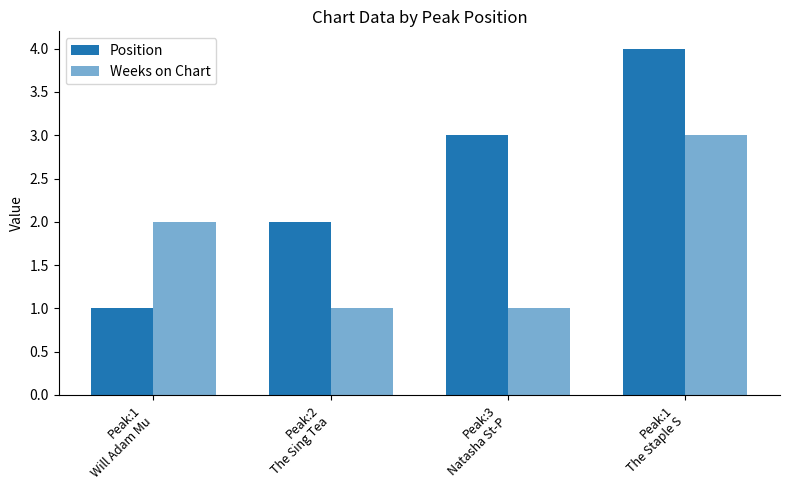

Rank the series by their maximum value, from highest to lowest.

Position, Weeks on Chart